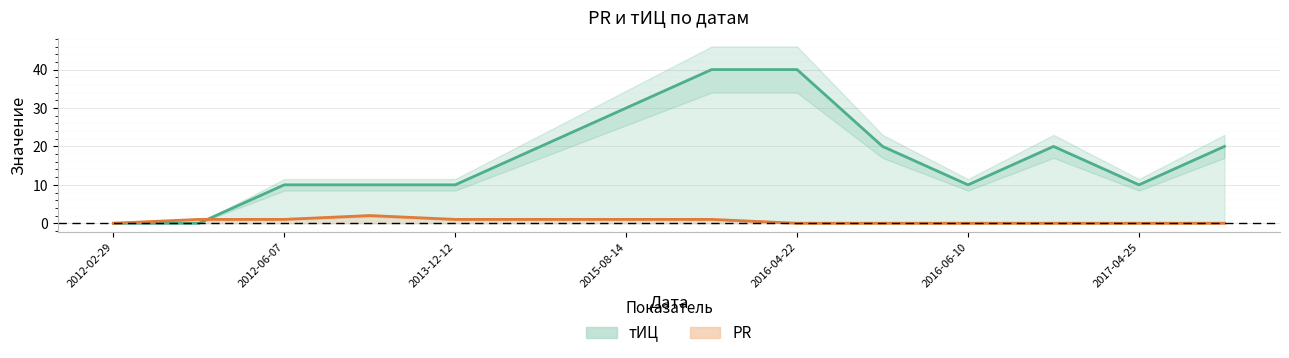

True or false: PR has more than 2 points higher than both neighbors.

False